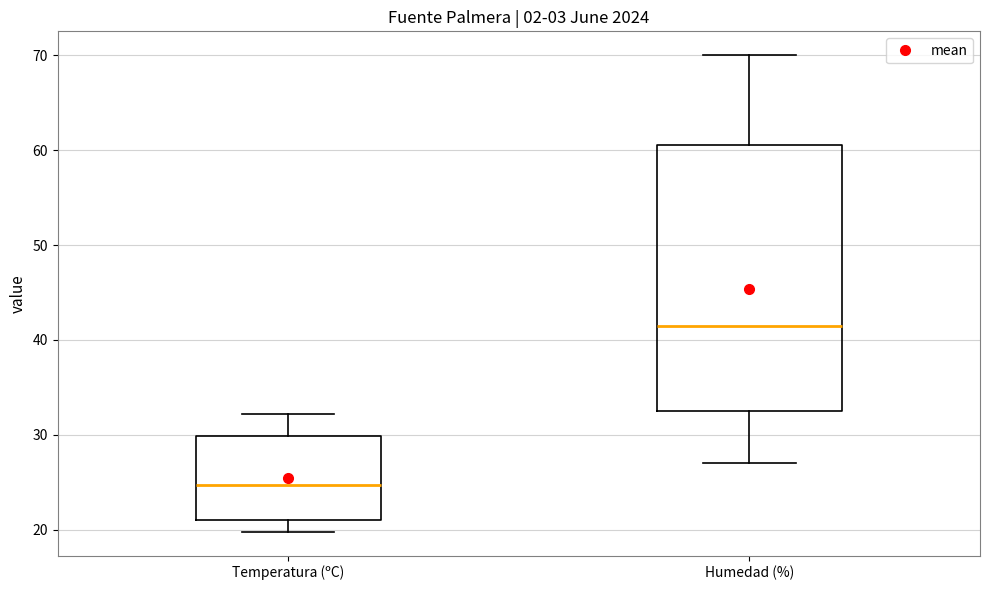

Comparing the boxes themselves (not the whiskers), which one is the tallest?

Humedad (%)